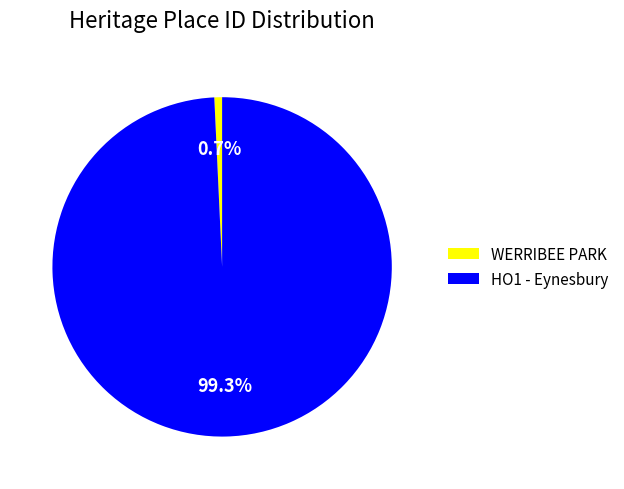

What is the ratio of the value at HO1 - Eynesbury to the value at WERRIBEE PARK?

135.0